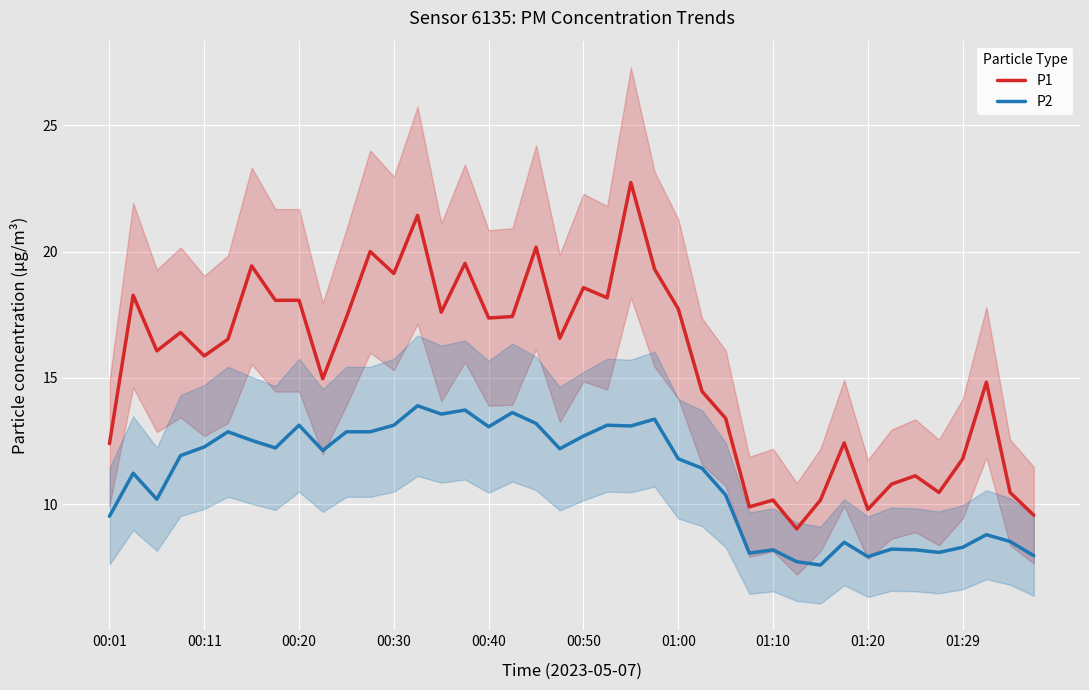

How many data points in P1 are less than 16?

18